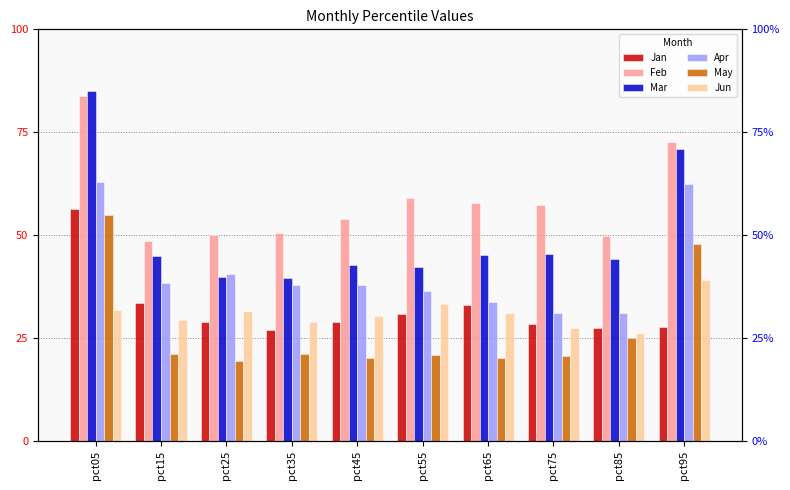

Count the number of categories in the chart.

10